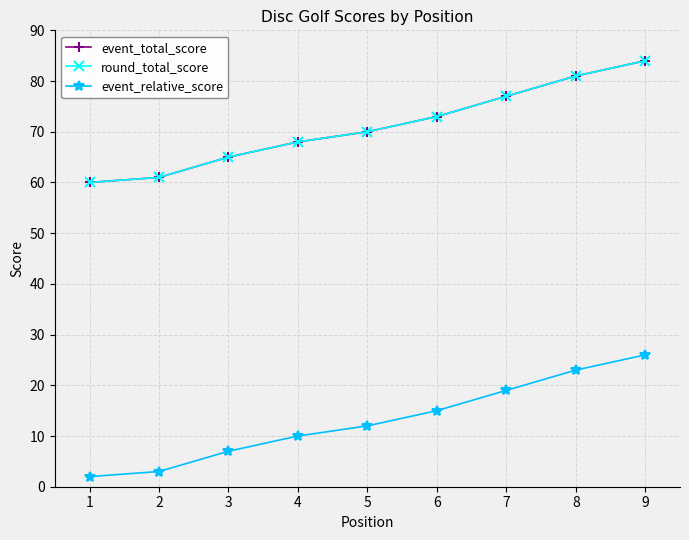

Does the chart have visible grid lines?

Yes